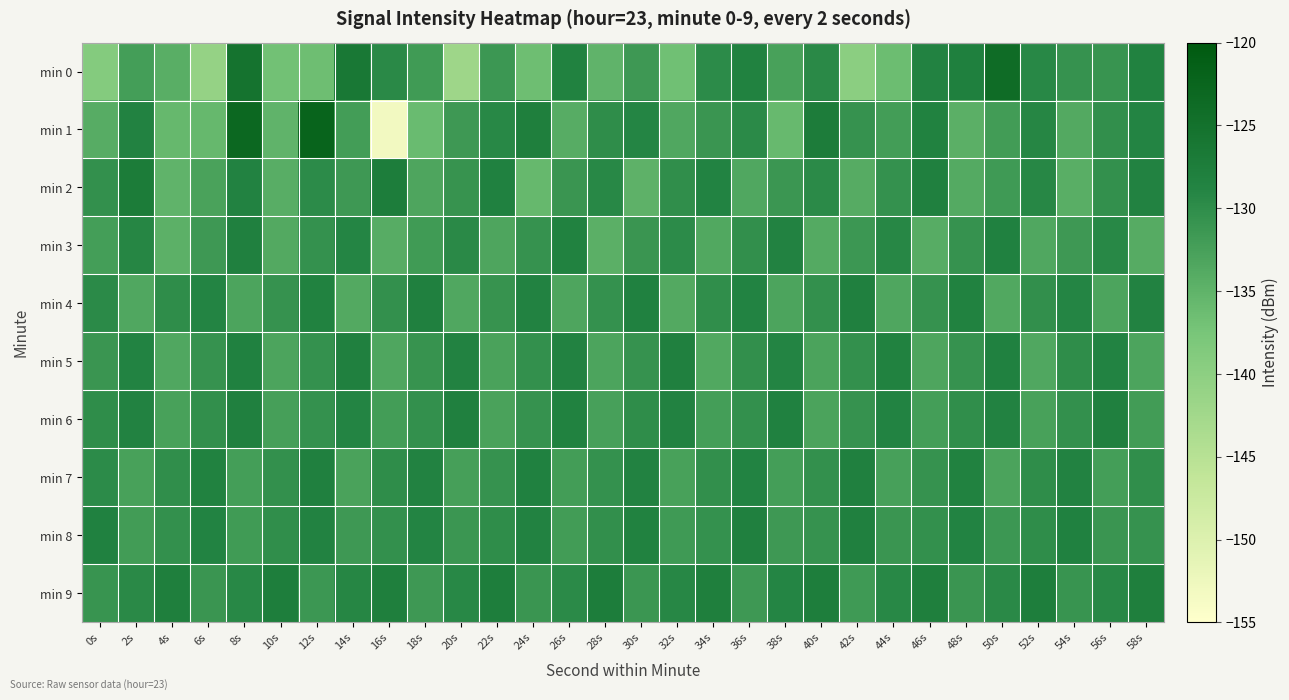

At which category does the chart reach its peak across all series?

12s